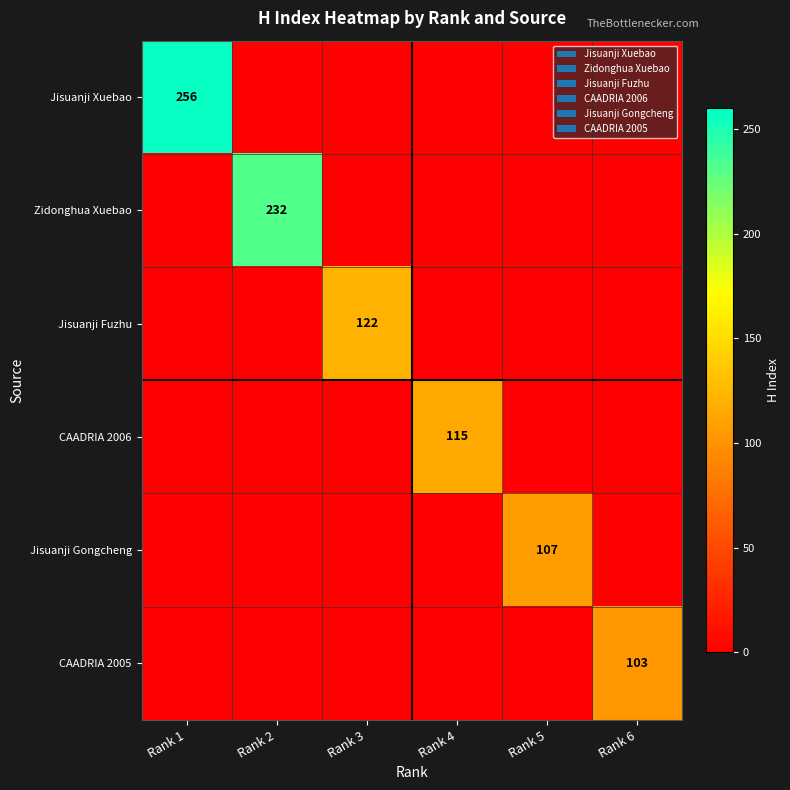

True or false: Jisuanji Xuebao has a value of 178 at Rank 1.

False